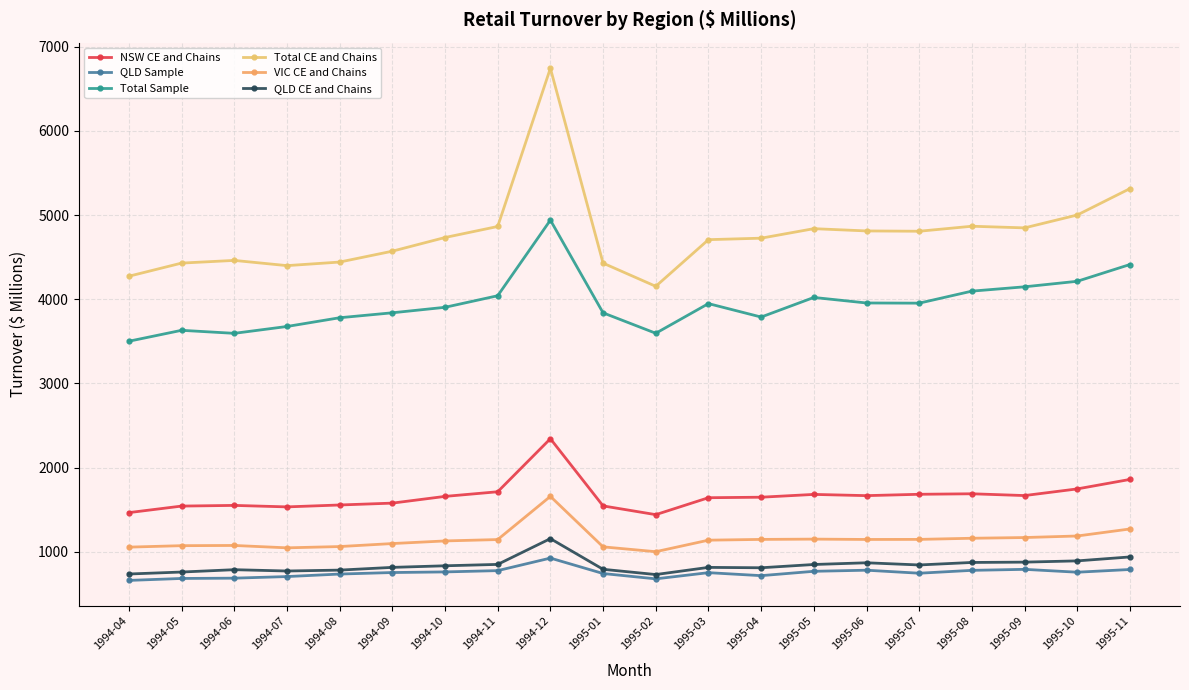

Rank the series at 1994-07 from highest to lowest value.

Total CE and Chains, Total Sample, NSW CE and Chains, VIC CE and Chains, QLD CE and Chains, QLD Sample